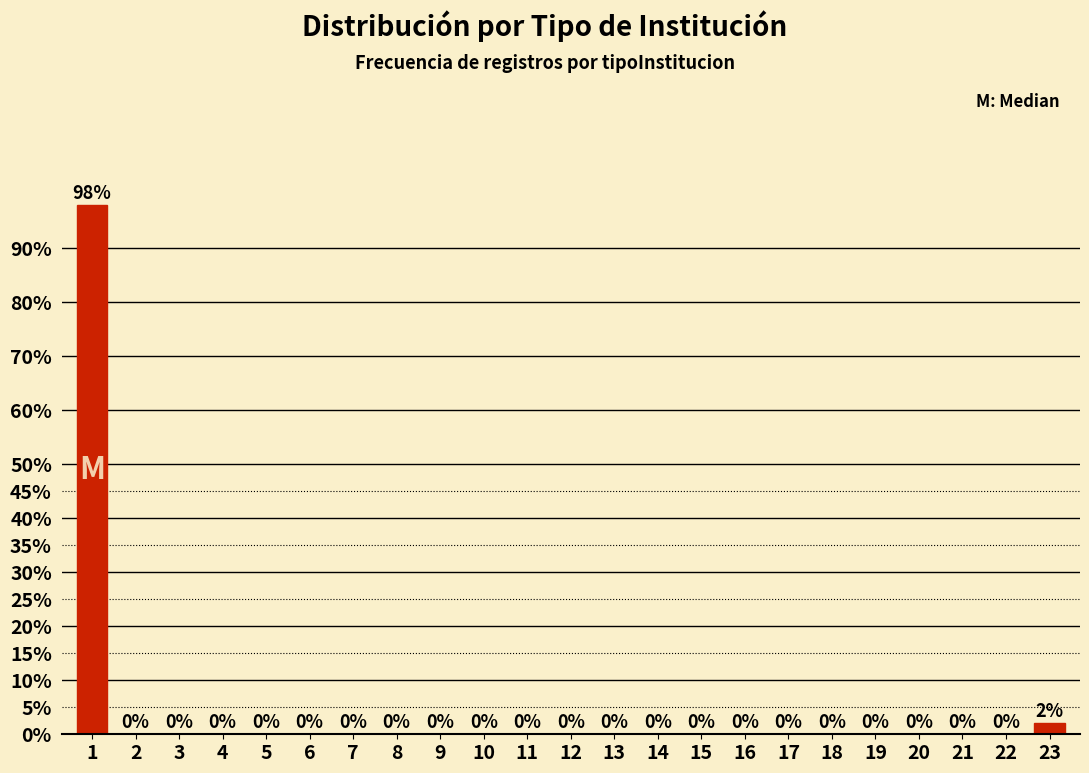

Reading left to right, extract all data points from this chart.

1=98	2=0	3=0	4=0	5=0	6=0	7=0	8=0	9=0	10=0	11=0	12=0	13=0	14=0	15=0	16=0	17=0	18=0	19=0	20=0	21=0	22=0	23=2